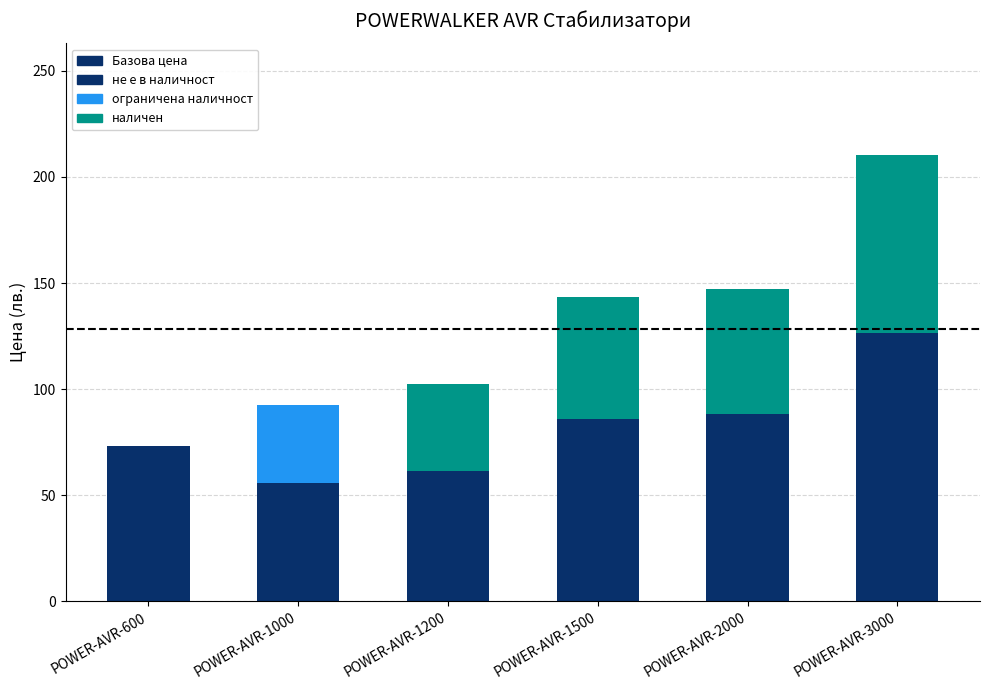

At which category does the chart reach its minimum across all series?

POWER-AVR-600